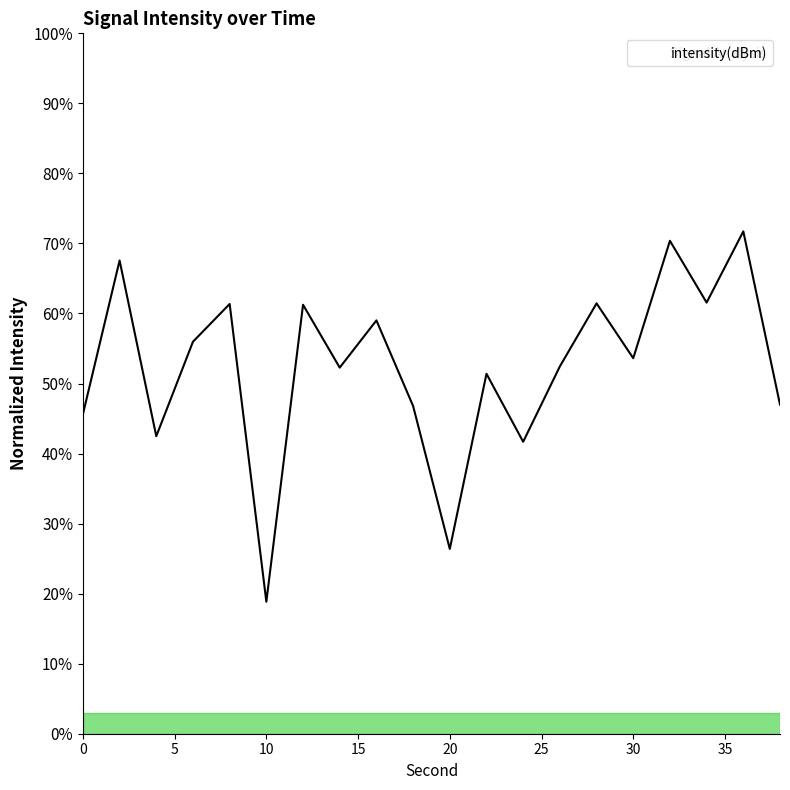

What is the greatest value displayed?

71.7